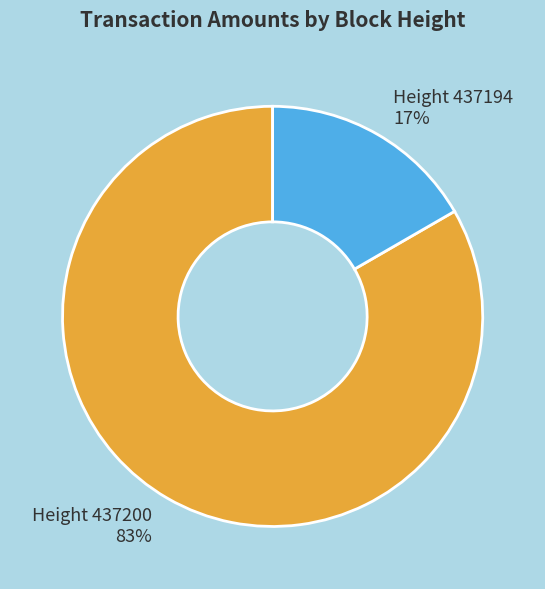

Does any single category account for the majority?

Yes